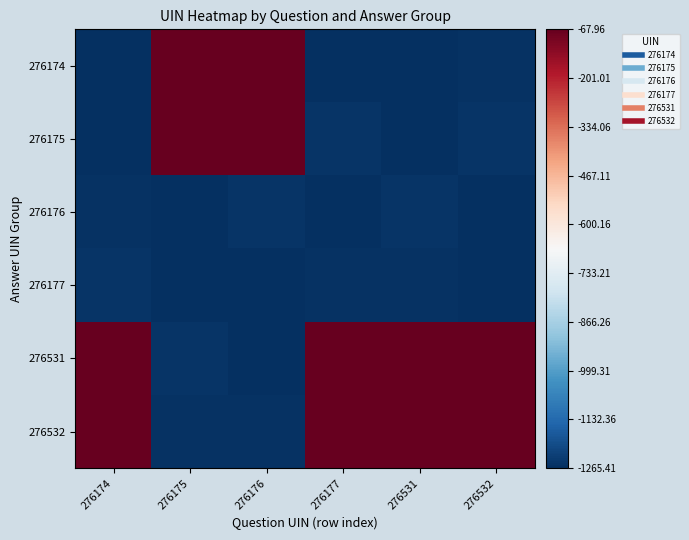

At which category does the chart reach its peak across all series?

276176